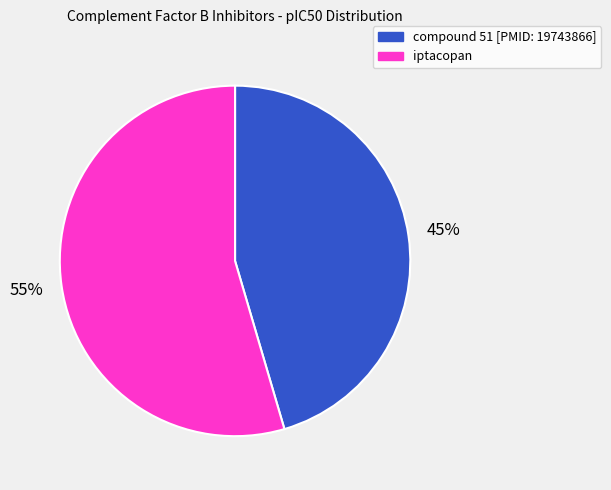

Is there a majority slice in this chart?

Yes